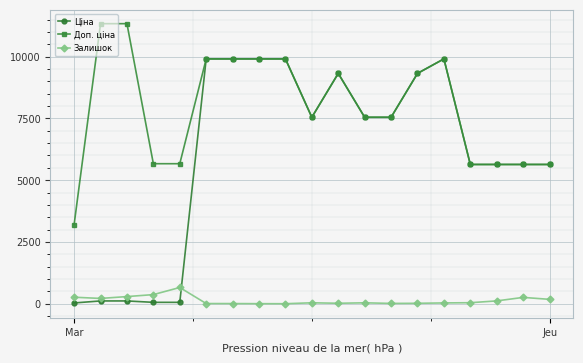

Which series has the largest total across all categories?

Доп. ціна